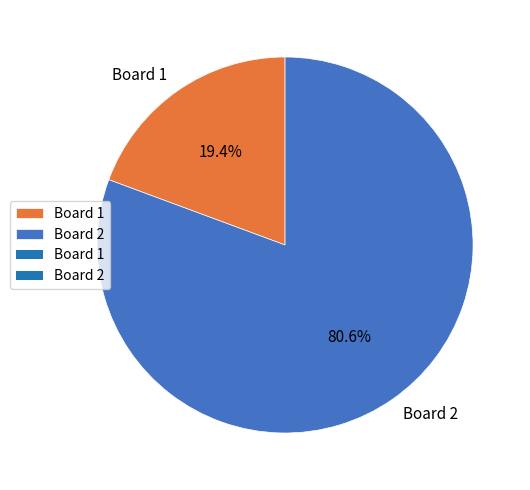

Which category has the smallest portion of the pie?

Board 1